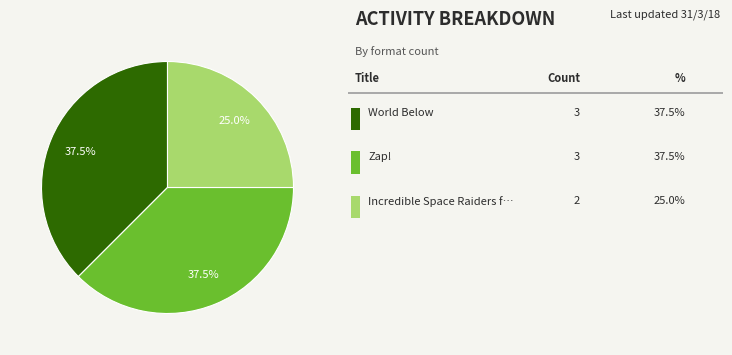

Is there a majority slice in this chart?

No